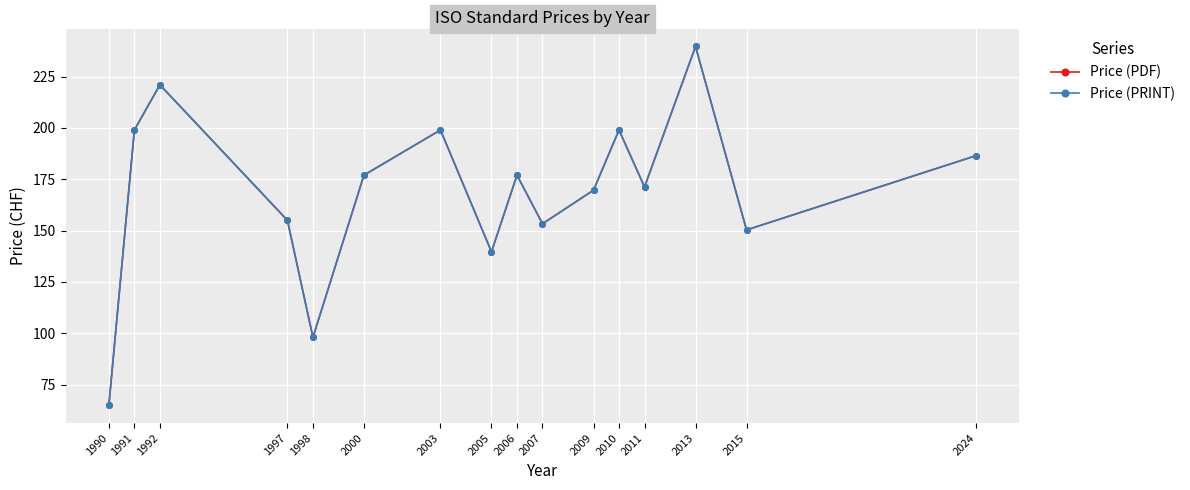

Is this an area chart (filled region under the line)?

No